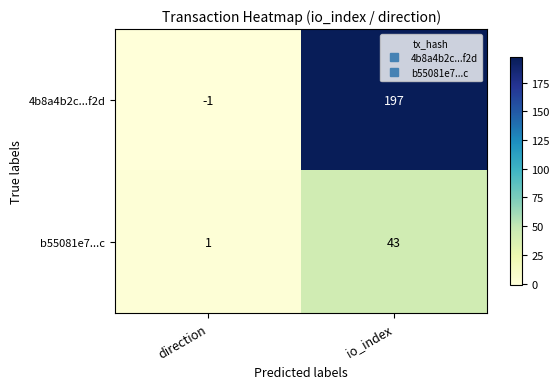

Reading left to right, list all the values displayed in this chart.

4b8a4b2c...f2d: -1	197
b55081e7...c: 1	43